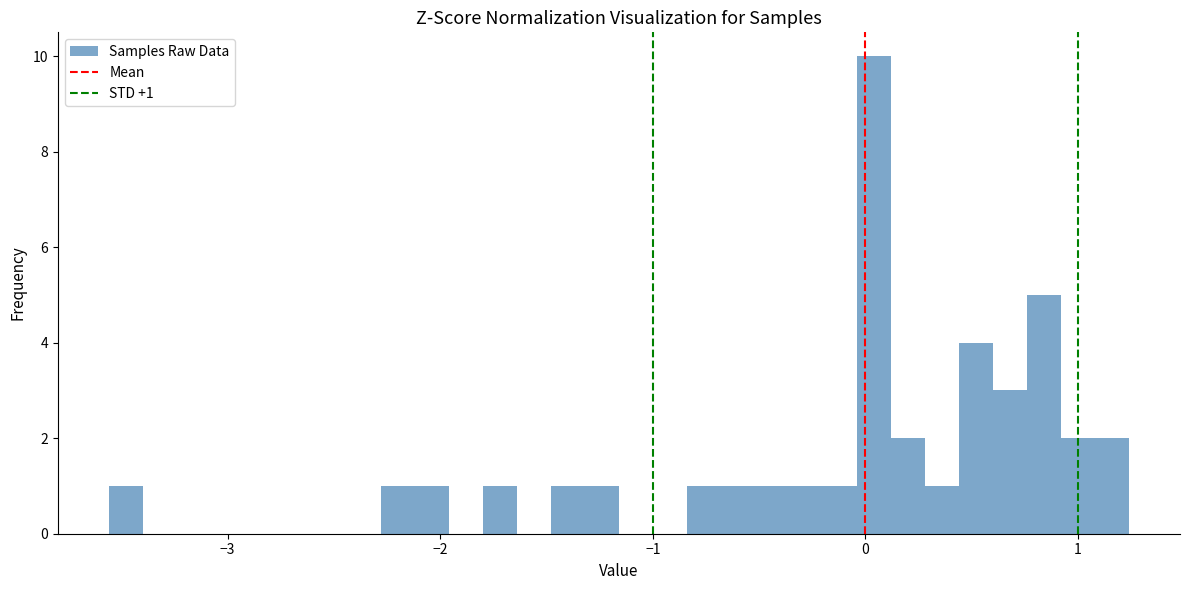

Around what value on the x-axis is the tallest bar? Give the approximate position of its centre, as read against the axis.

0.0